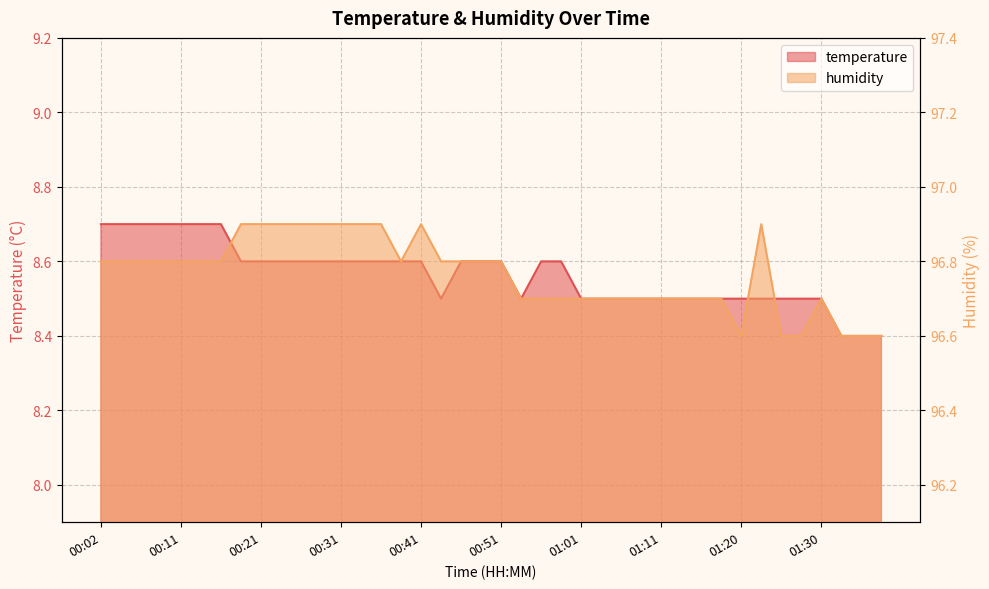

Which series changed the most between 00:29 and 01:33?

humidity